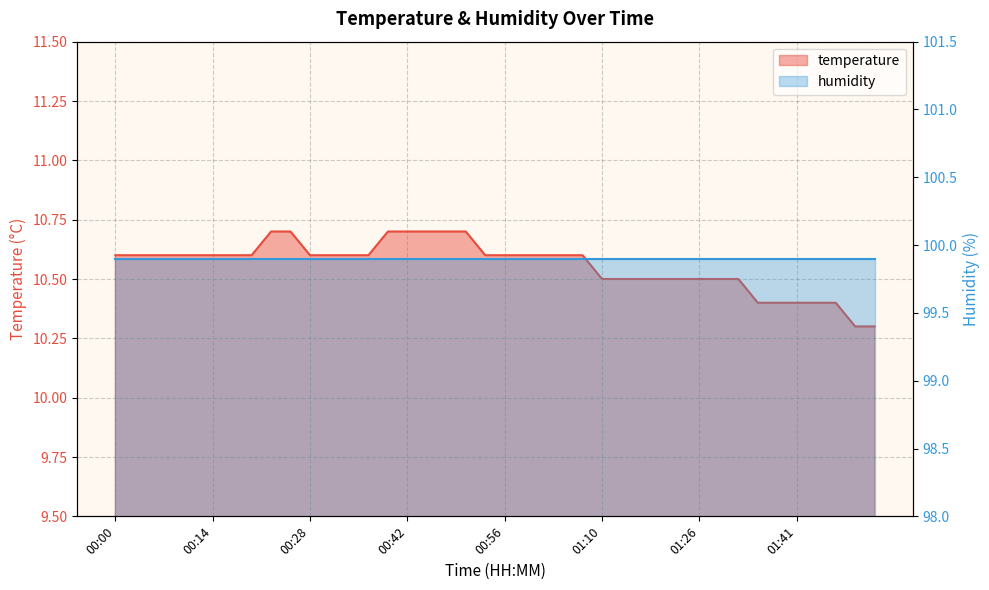

The chart shows a value of 18.1 at 00:06. True or false?

False